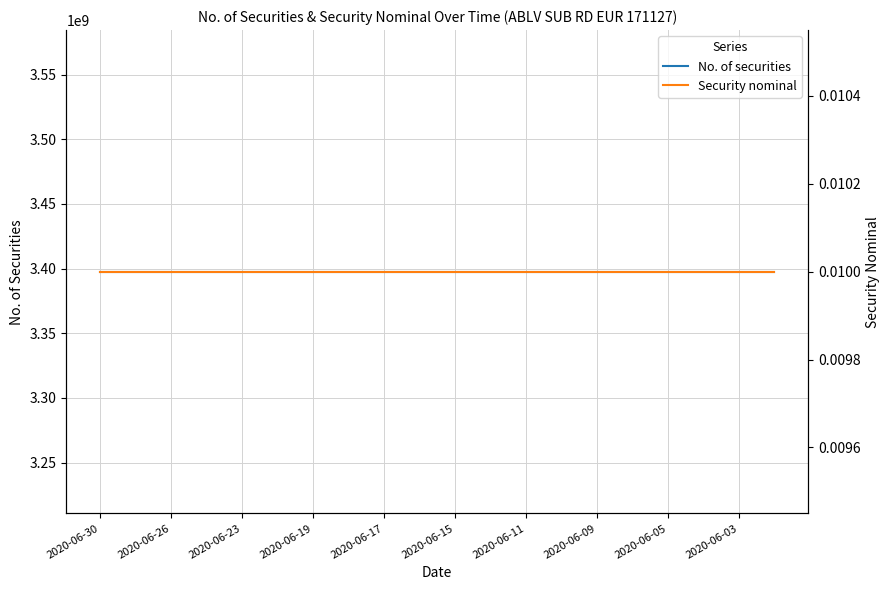

Between 2020-06-23 and 2020-06-15, which series saw the biggest shift?

No. of securities